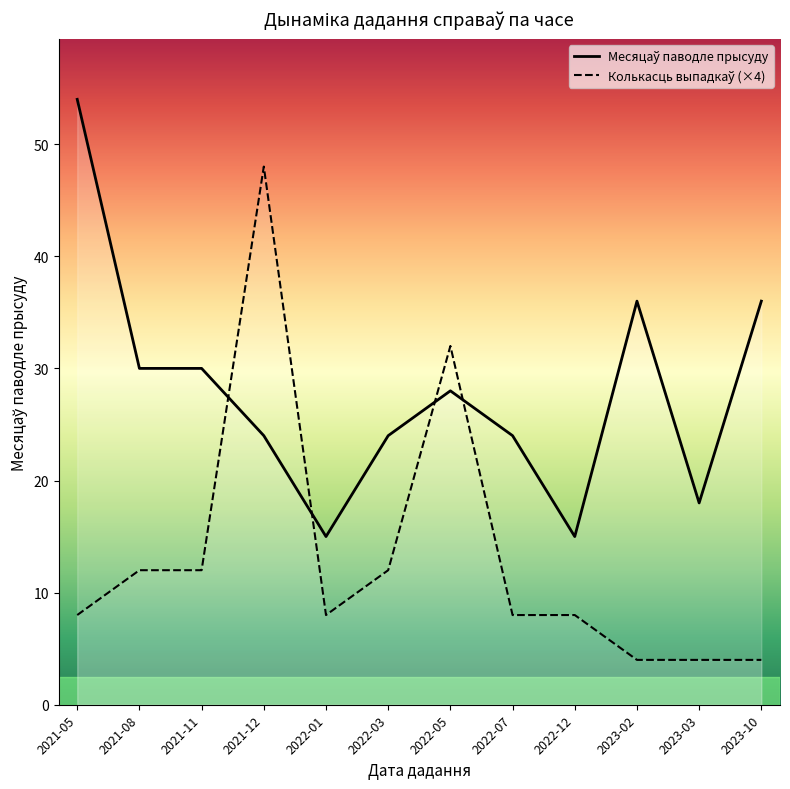

What position from the left is 2023-03?

11